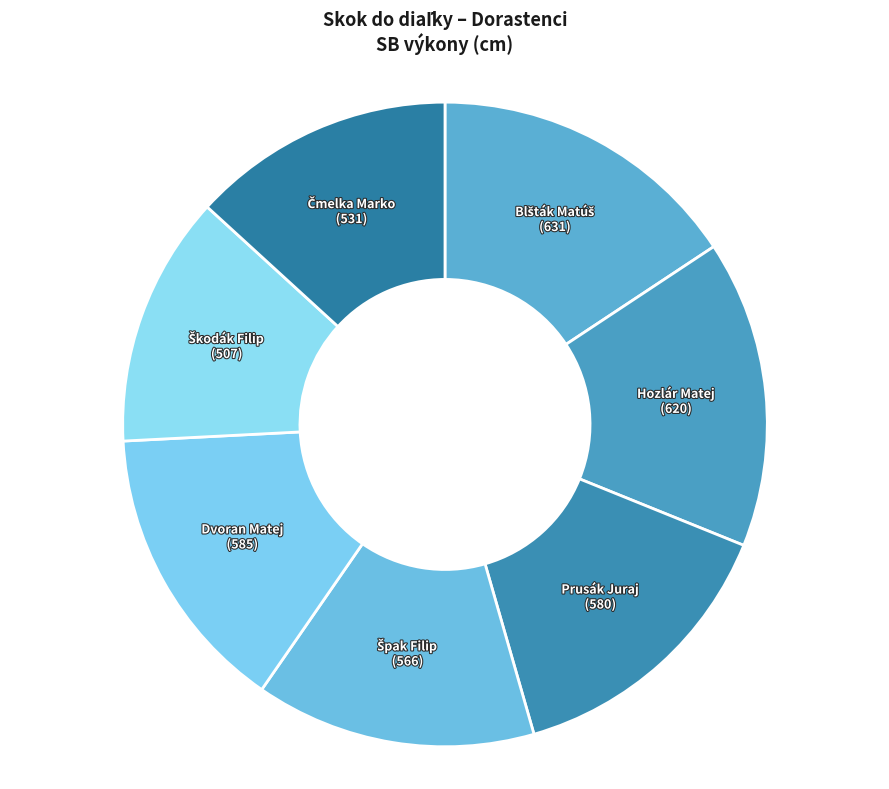

What is the ratio of the value at Hozlár Matej to the value at Dvoran Matej?

1.1